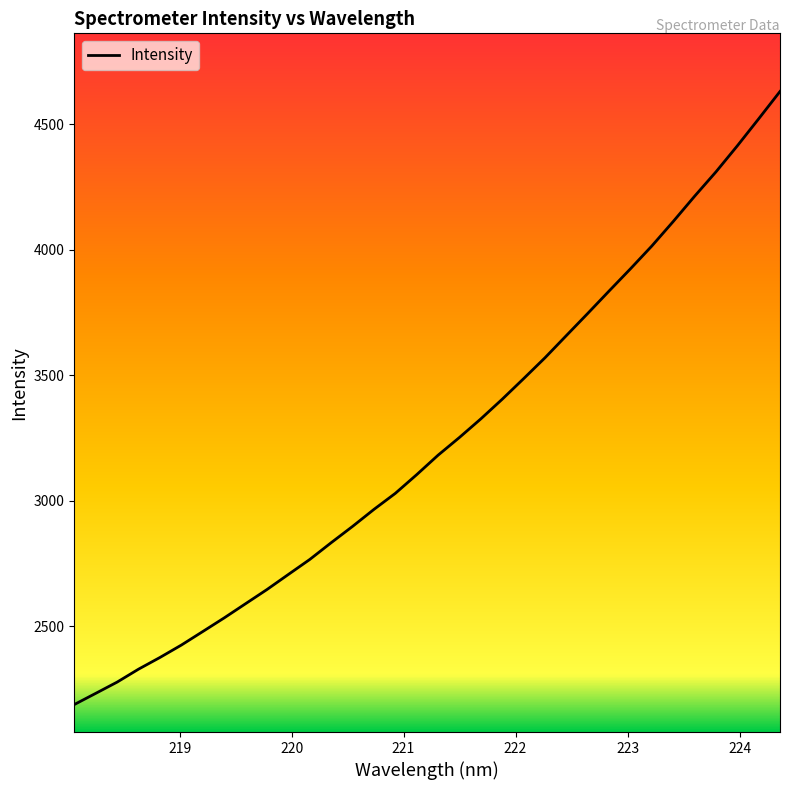

What is the difference between the maximum and minimum values?

2441.5